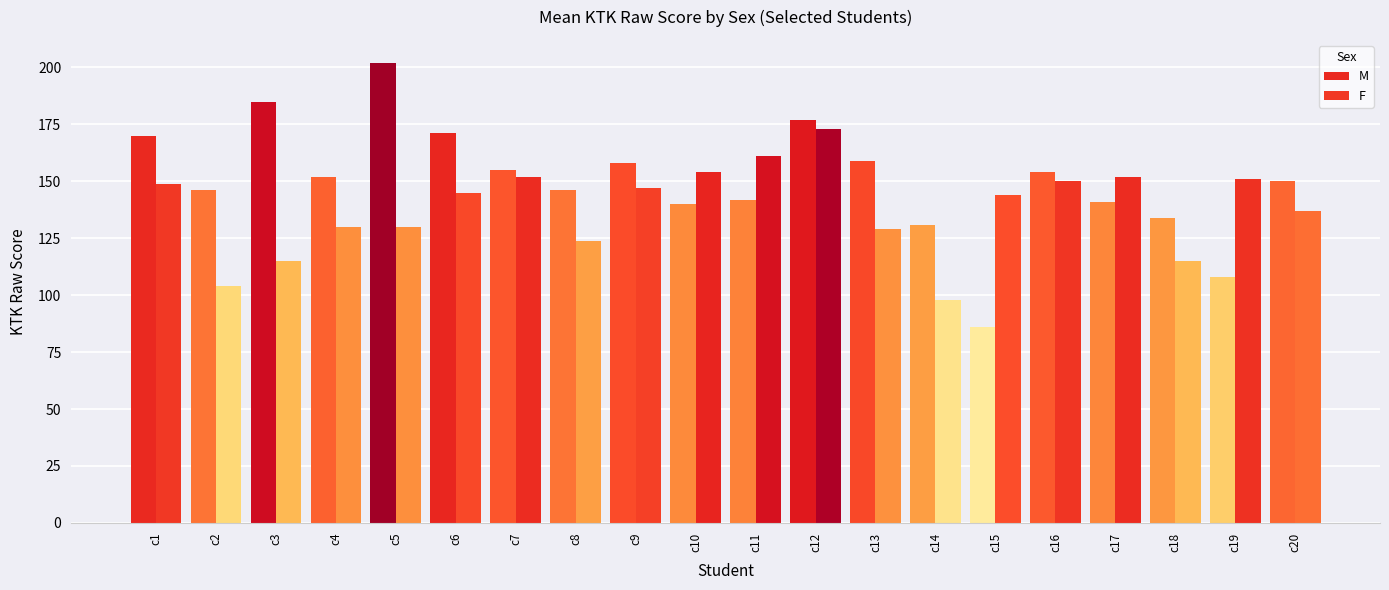

Does the chart contain any negative values?

No